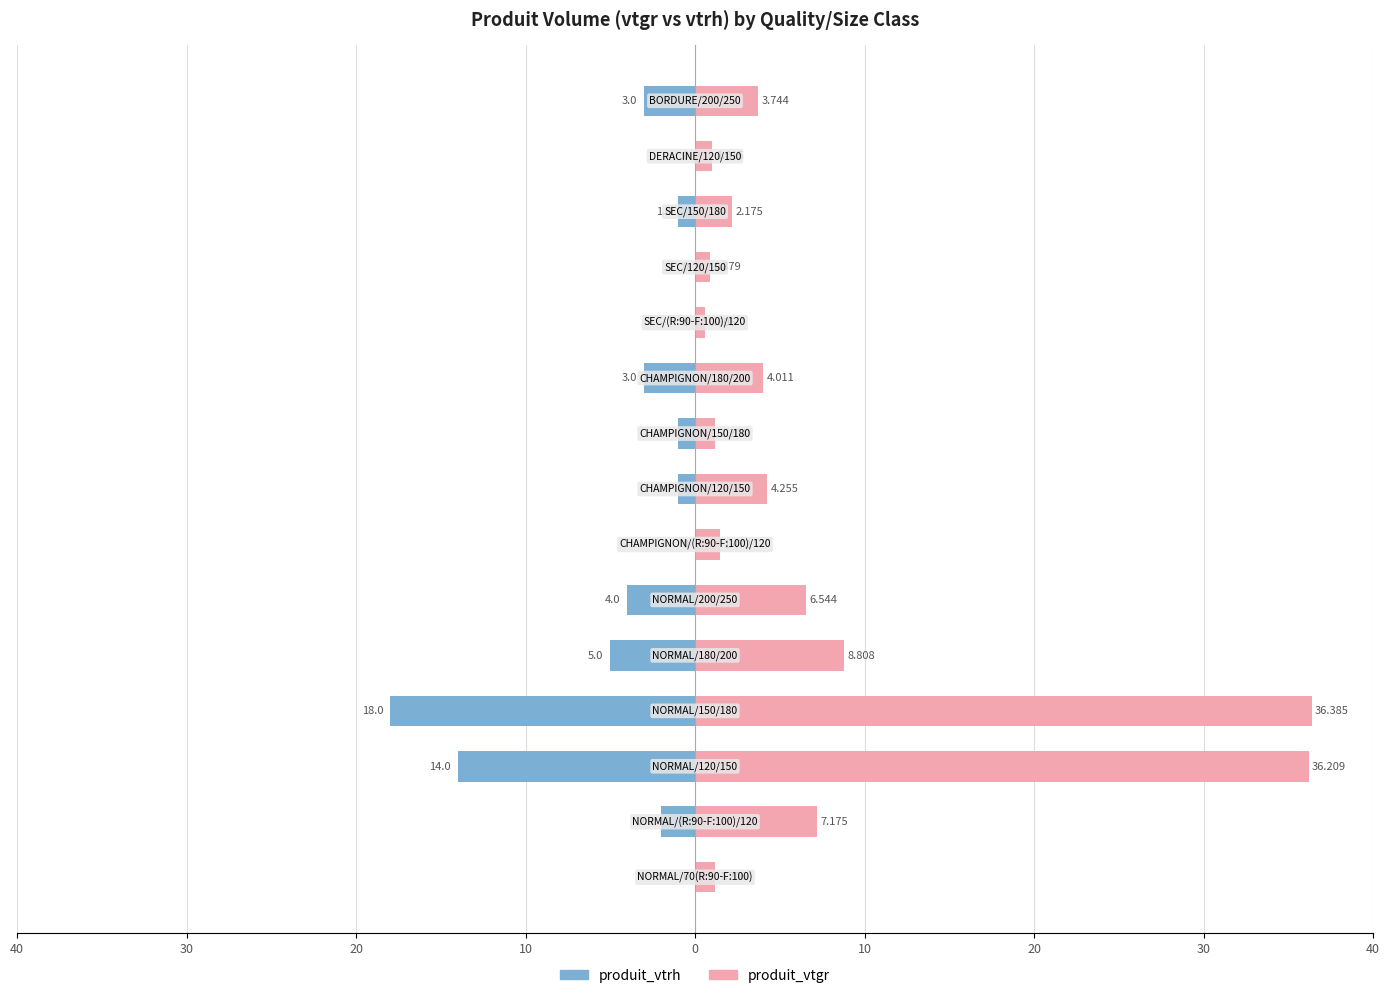

How many values in the produit_vtgr series exceed 3?

8